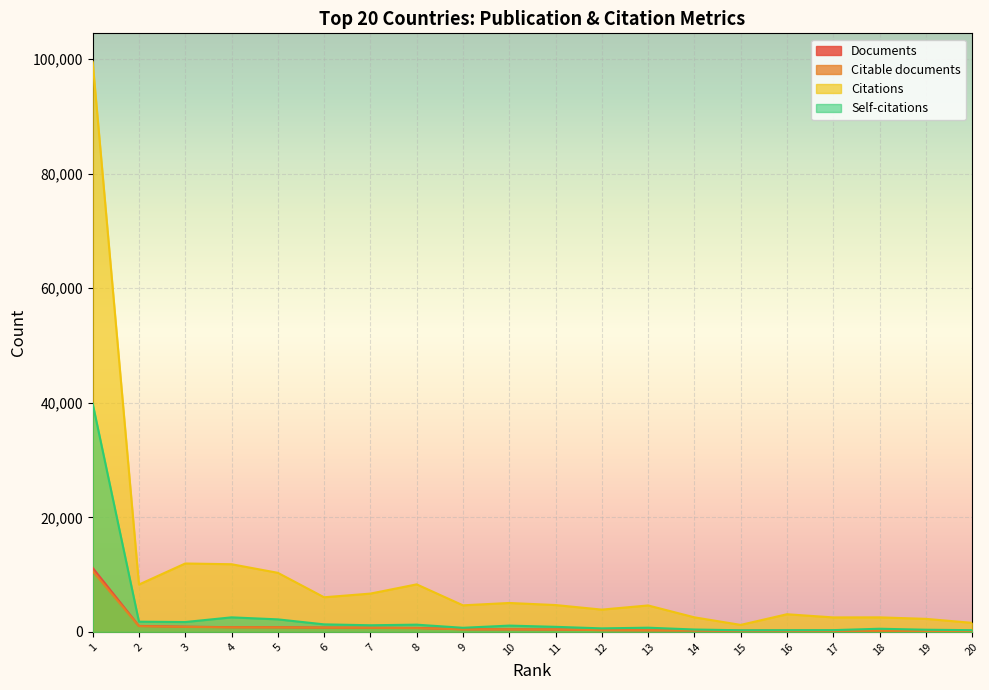

List the labels in order of Citations value, largest first.

1, 3, 4, 5, 8, 2, 7, 6, 10, 11, 9, 13, 12, 16, 14, 18, 17, 19, 20, 15